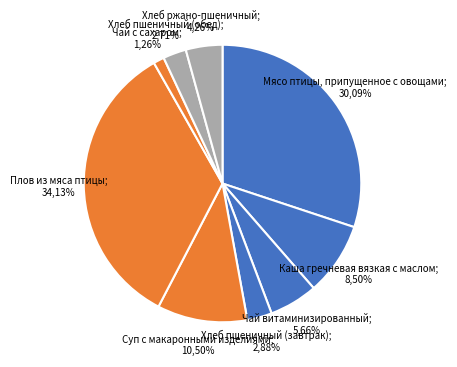

Does Хлеб ржано-пшеничный account for over 50% of the chart?

No